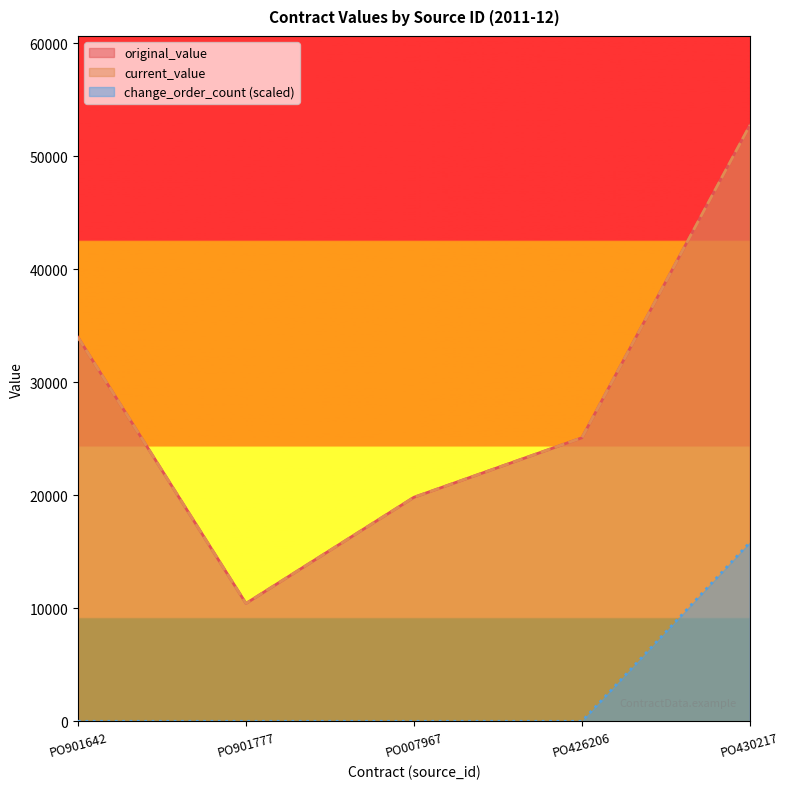

Reading left to right, extract all data points from this chart.

original_value: 33978.0	10432.0	19826.7	25091.4	52740.0
current_value: 33978.0	10432.0	19826.7	25091.4	52740.0
change_order_count: 0.0	0.0	0.0	0.0	15822.0